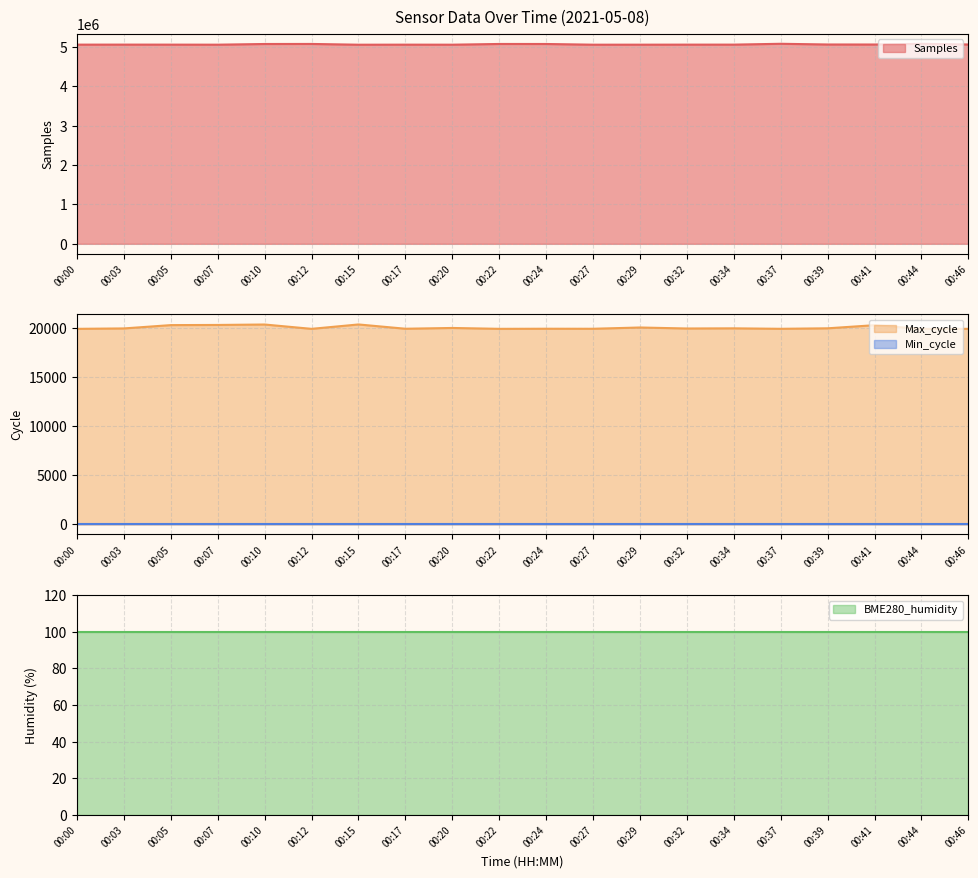

True or false: Samples and Max_cycle cross at least once.

False